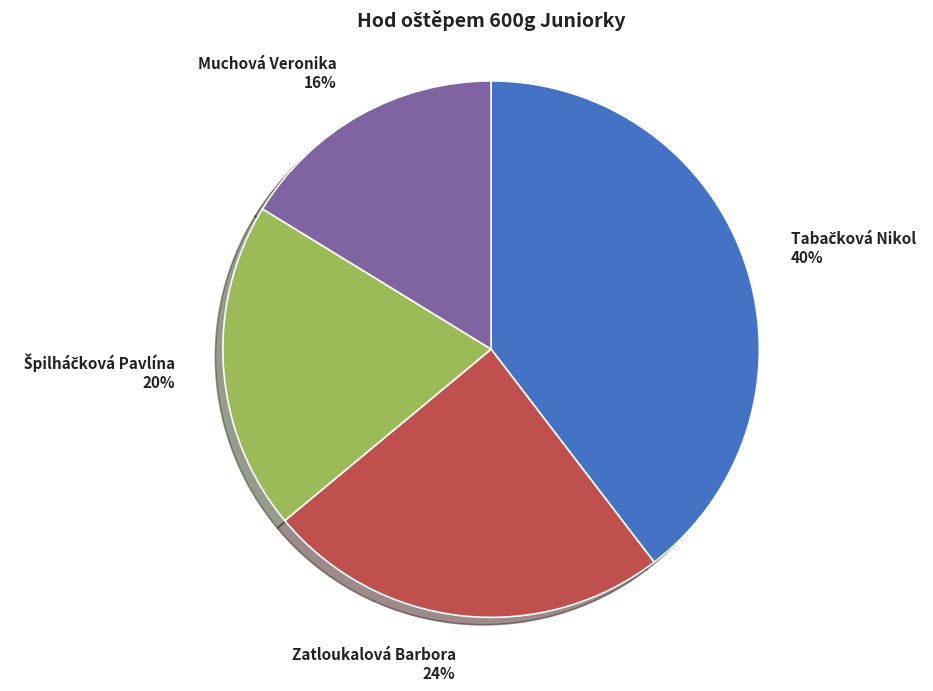

How many slices are in this pie chart?

4